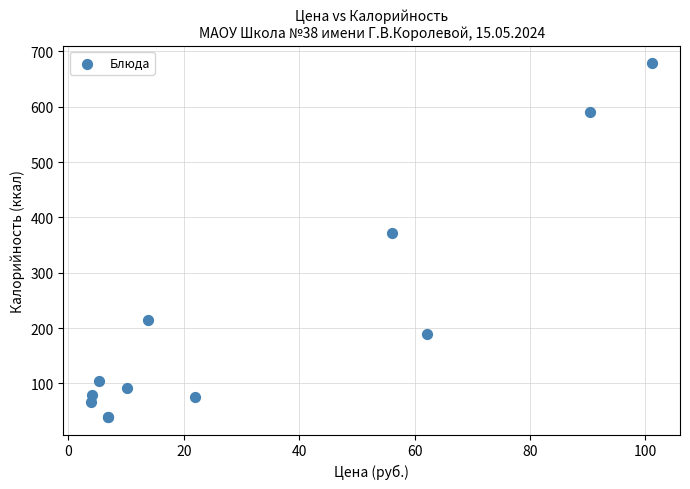

What Y value in the scatter plot is closest to 359?

371.5